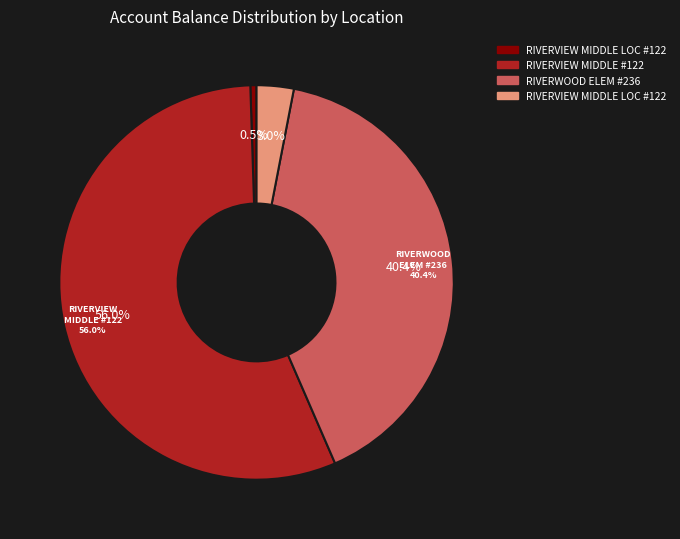

To the nearest percent, what portion does RIVERWOOD ELEM #236 (14125.47) represent?

40%